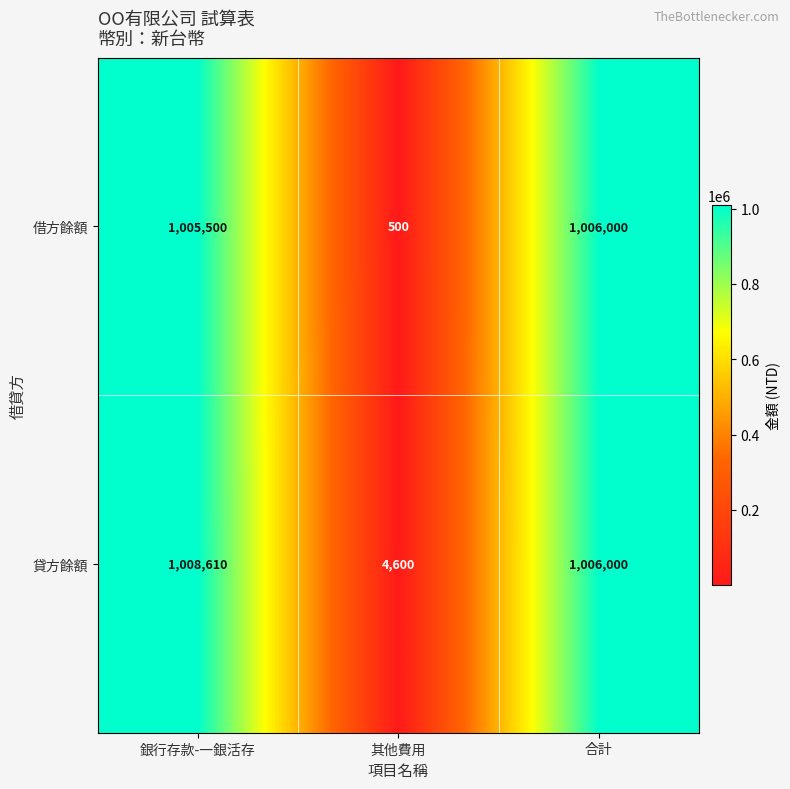

Which series has the largest total across all categories?

貸方餘額